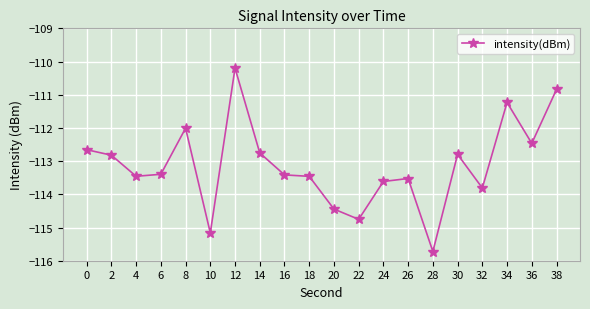

Which category has the highest value across all series?

12